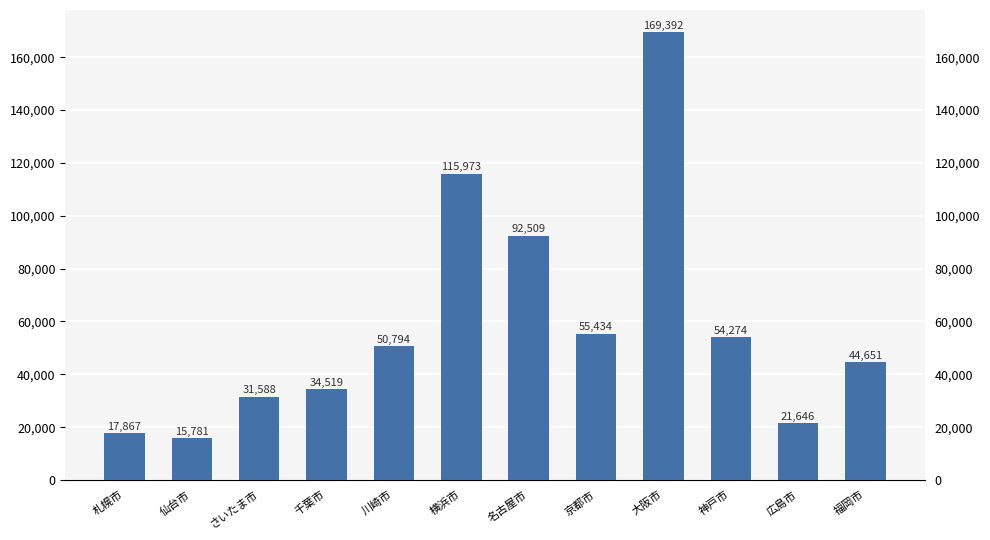

What is the change in value from 札幌市 to 京都市?

+37567